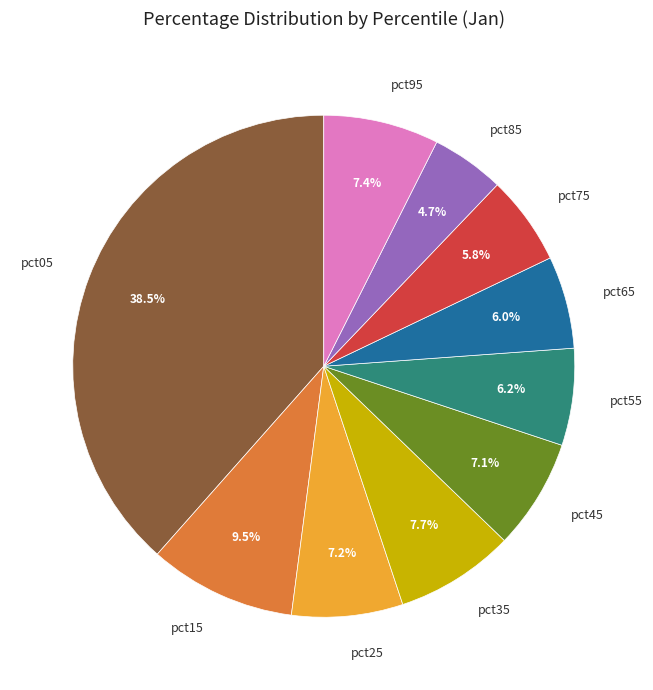

Does pct95 account for over 50% of the chart?

No